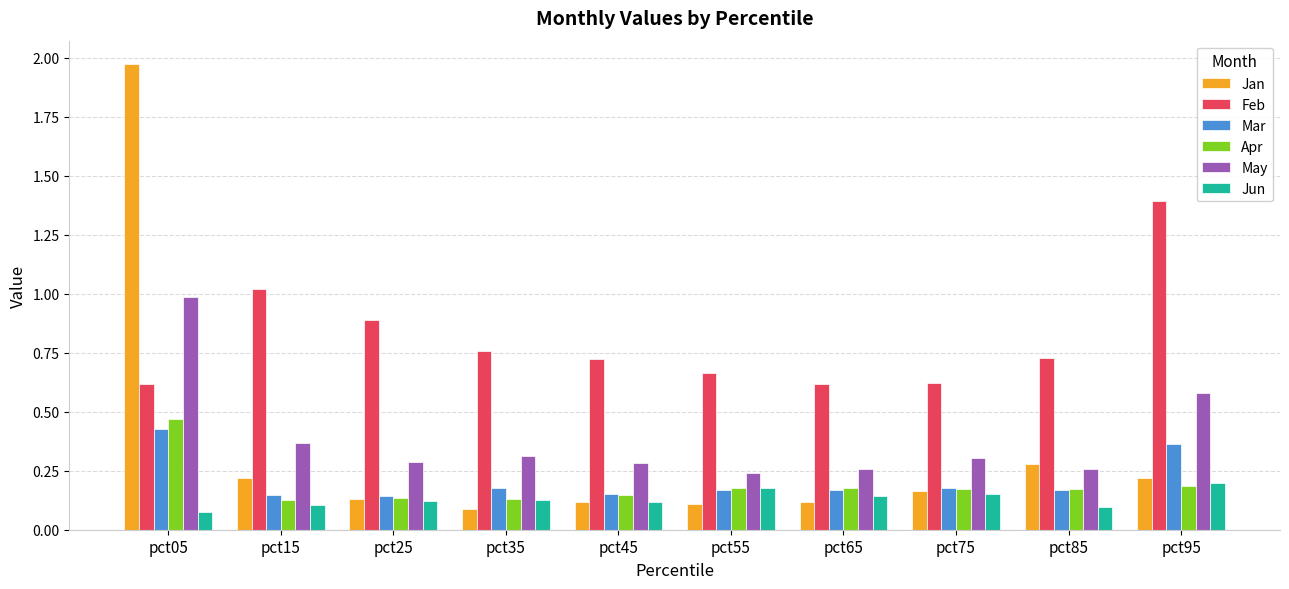

Count the Jun values in the range 0 to 1.

10